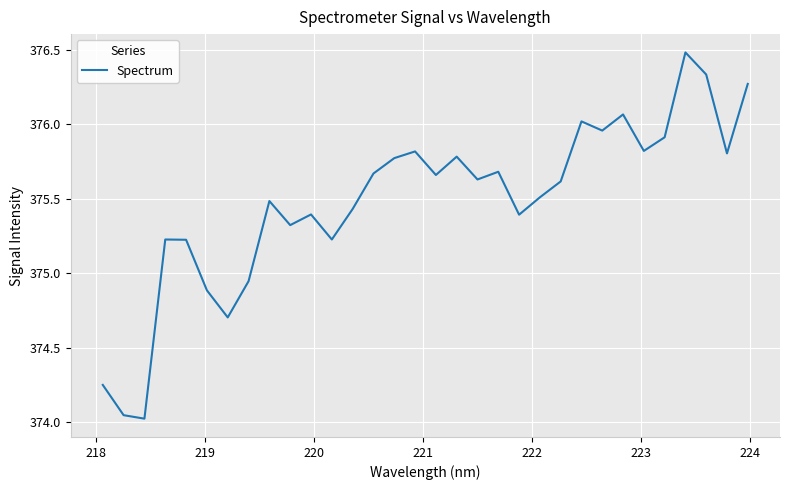

How many values are below 375?

6